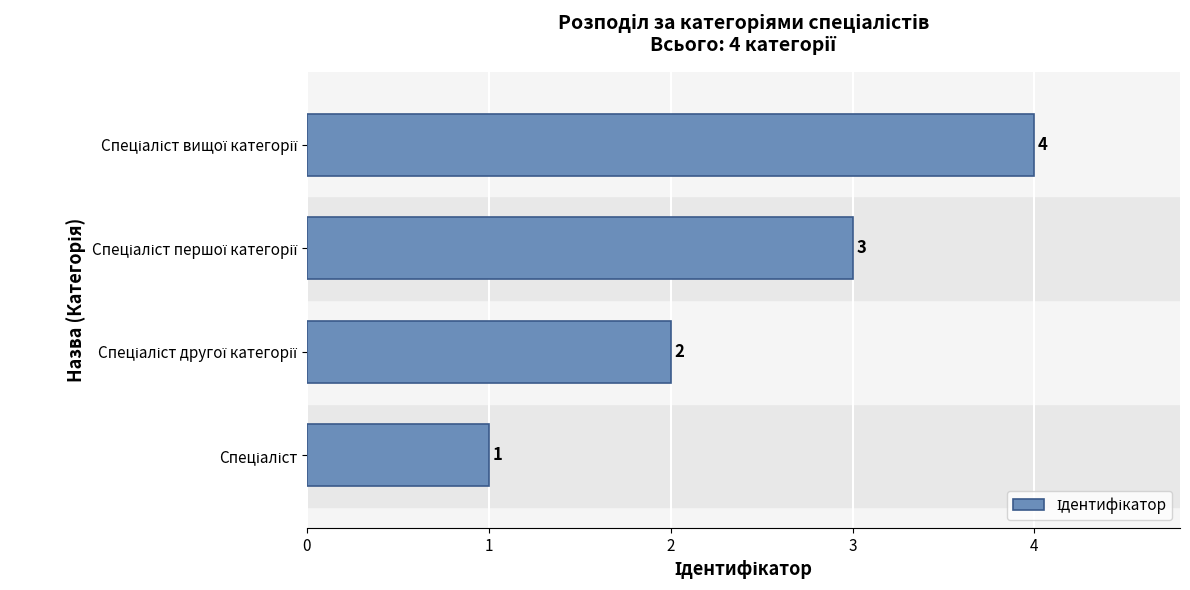

What is the maximum value shown in the chart?

4